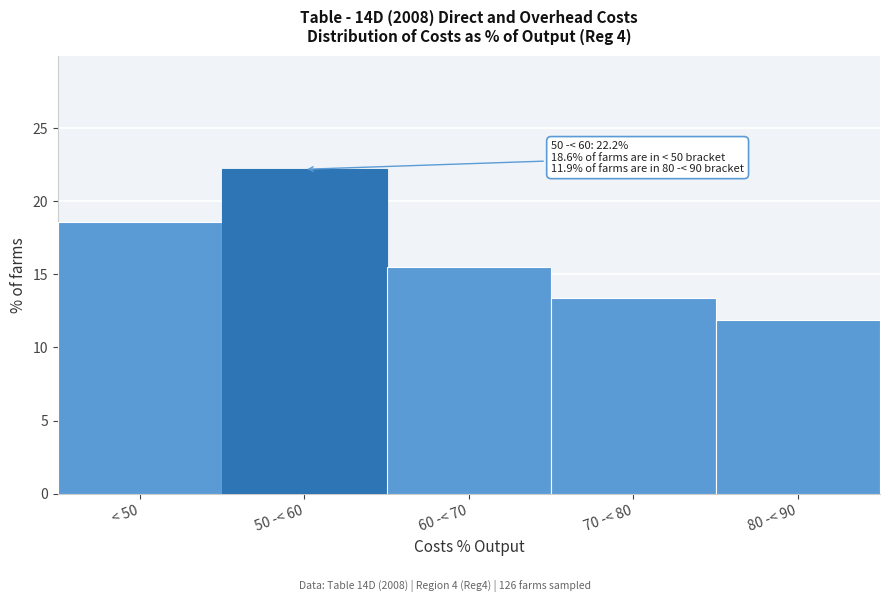

Reading left to right, transcribe all the data shown in this chart.

< 50=18.6	50 -< 60=22.2	60 -< 70=15.5	70 -< 80=13.4	80 -< 90=11.9